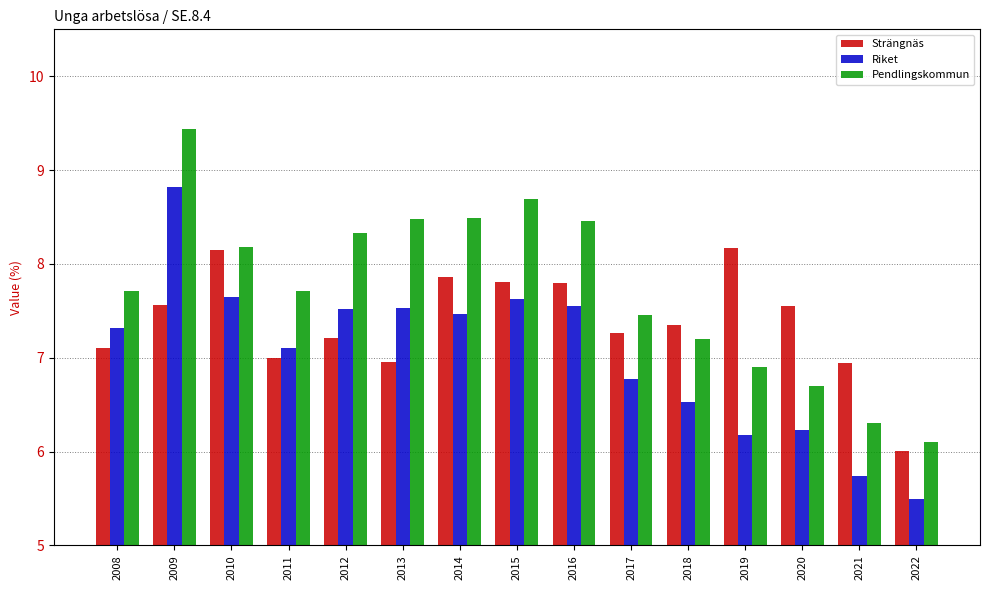

What is the value of the Strängnäs bar at the 14th from the left?

6.9